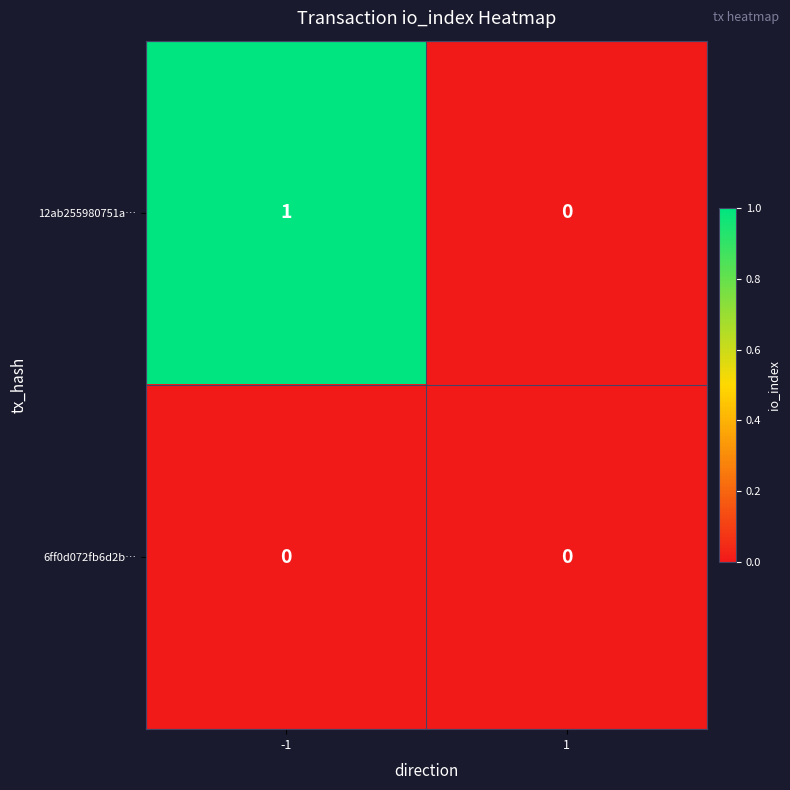

Count the number of data series in this chart.

2